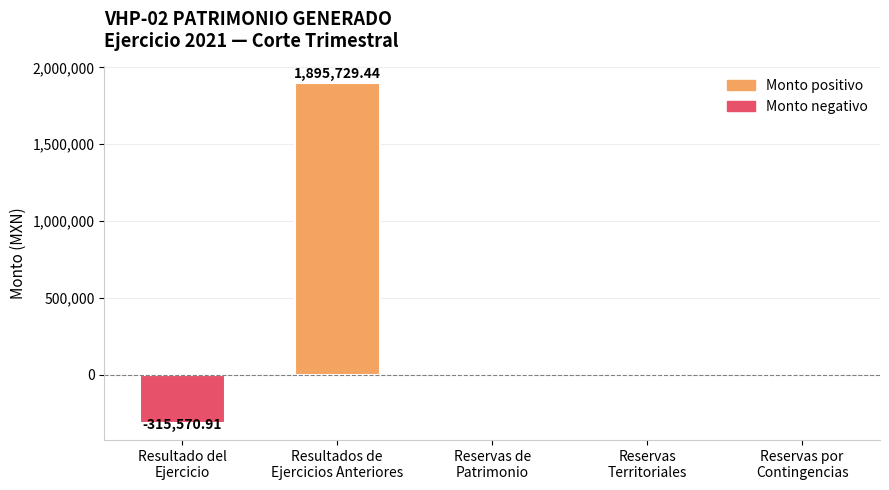

What is the sum of all values?

1580158.5